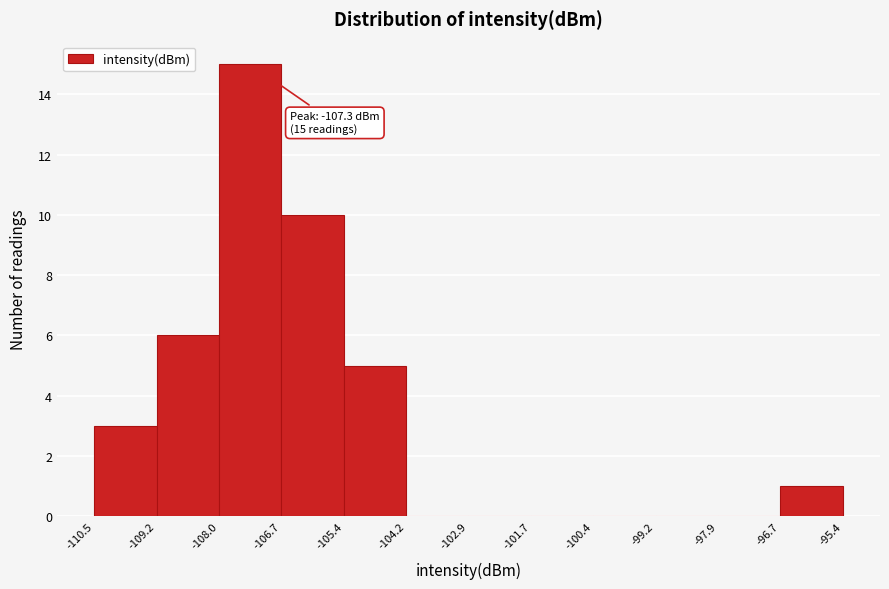

Which range on the x-axis has the tallest bar?

-108.0 to -106.7